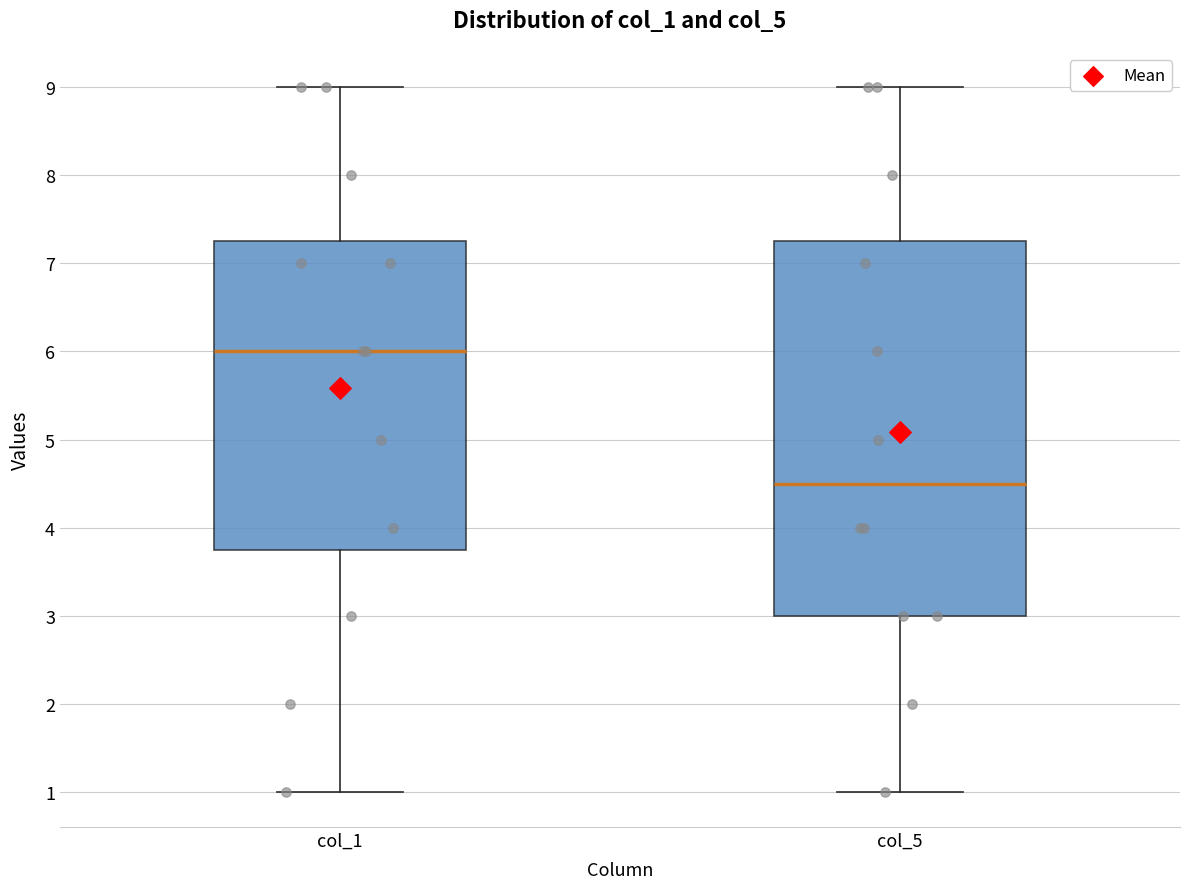

Which box is the tallest, from its lower edge to its upper edge?

col_5